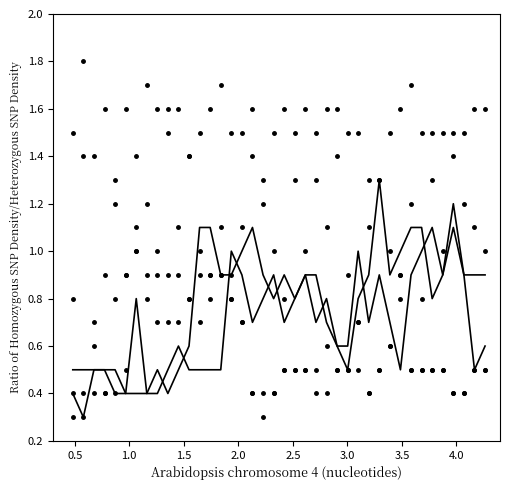

Does the chart have visible grid lines?

No